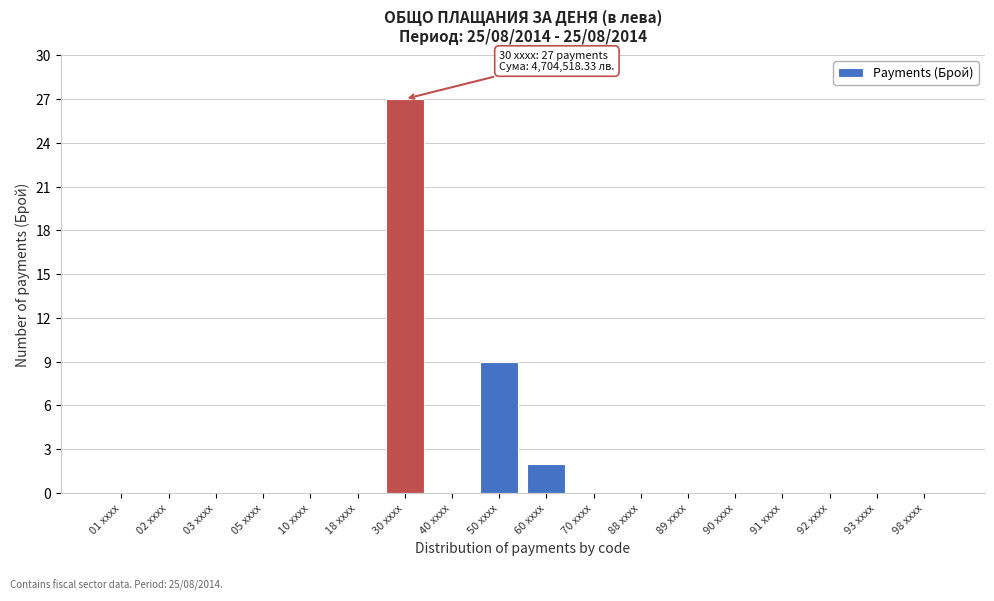

Reading right to left, list all the values displayed in this chart.

98 xxxx=0	93 xxxx=0	92 xxxx=0	91 xxxx=0	90 xxxx=0	89 xxxx=0	88 xxxx=0	70 xxxx=0	60 xxxx=2	50 xxxx=9	40 xxxx=0	30 xxxx=27	18 xxxx=0	10 xxxx=0	05 xxxx=0	03 xxxx=0	02 xxxx=0	01 xxxx=0